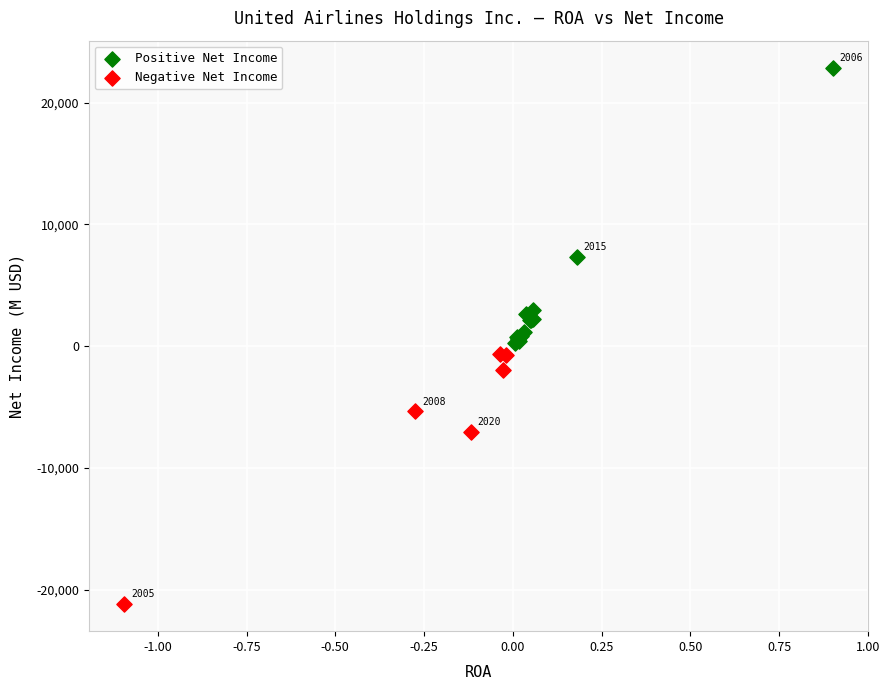

Which series contains the highest Y value?

Positive Net Income